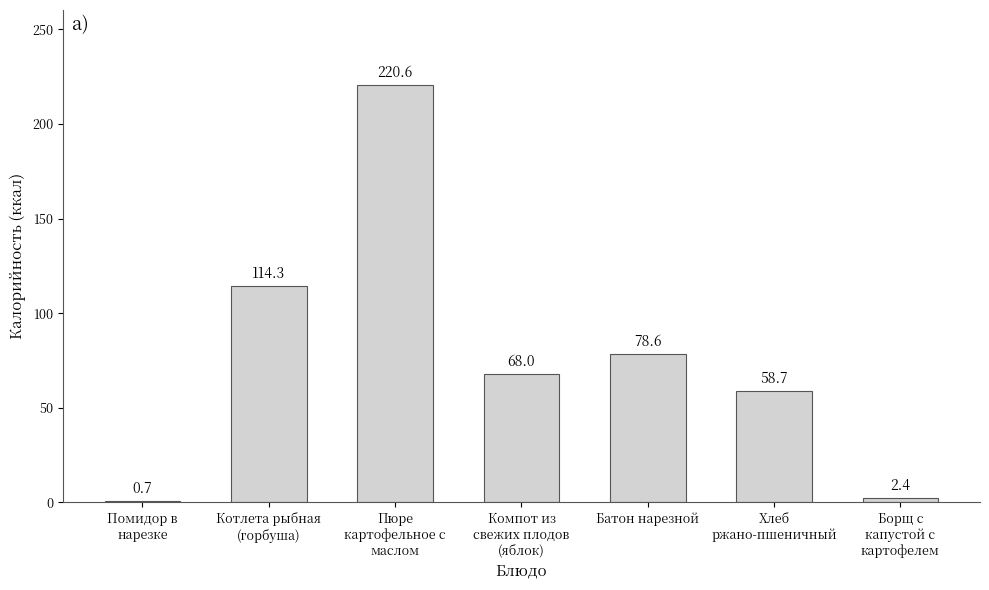

What is the maximum value shown in the chart?

220.6